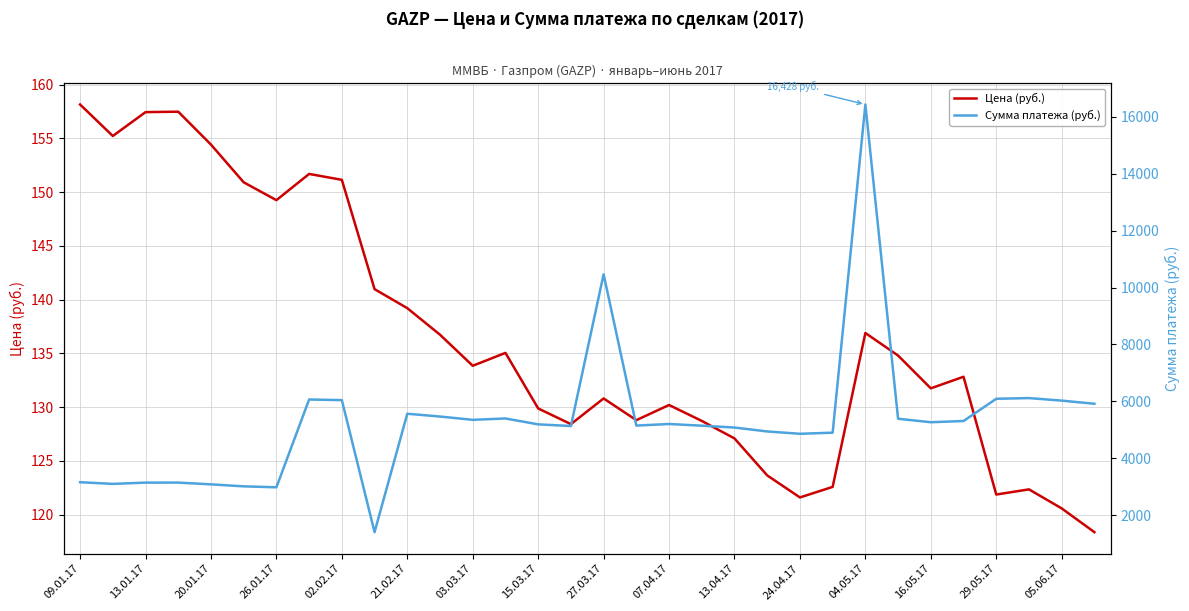

True or false: Сумма платежа (руб.) and Цена (руб.) cross at least once.

False